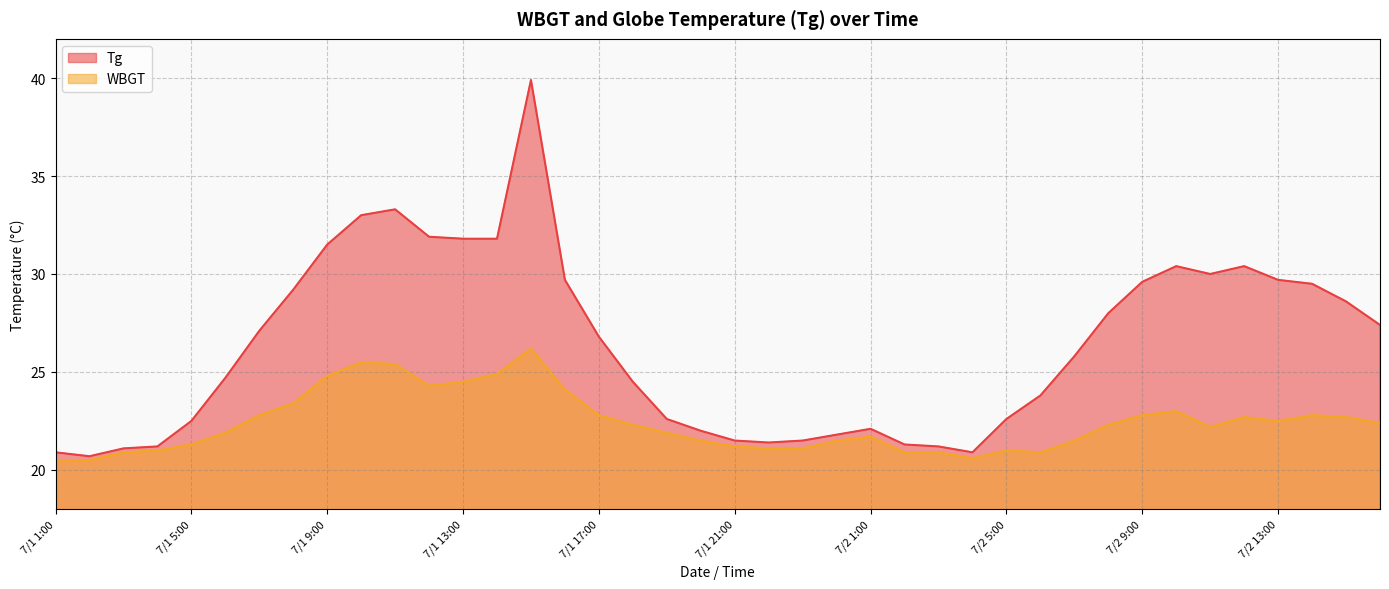

True or false: WBGT and Tg cross at least once.

False